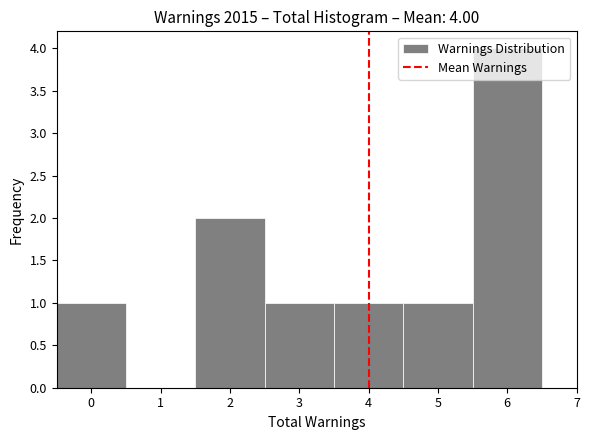

Over which range of the x-axis is the bar tallest?

5.5 to 6.5